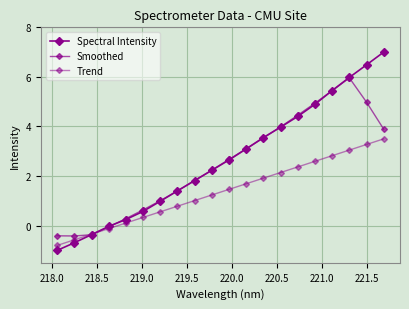

In Smoothed, how many points are higher than both neighbors (excluding endpoints)?

1